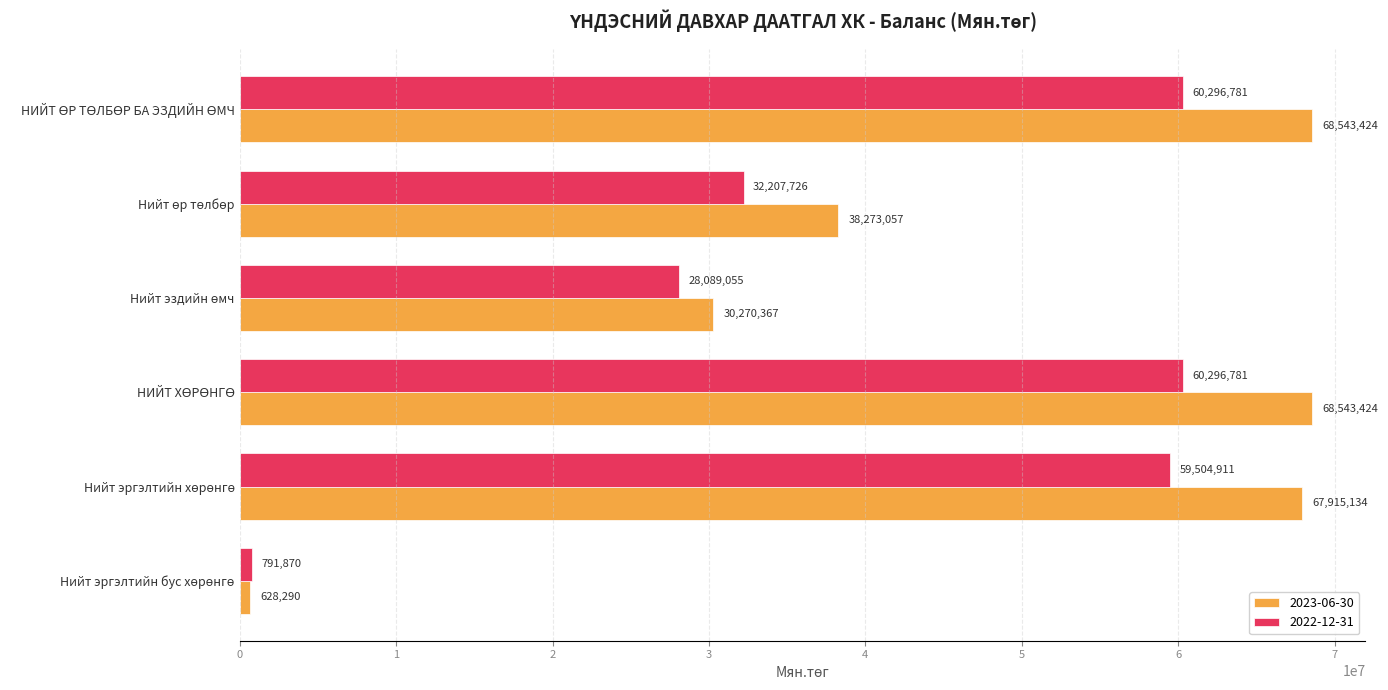

How many values in the 2022-12-31 series are below 59504911?

3